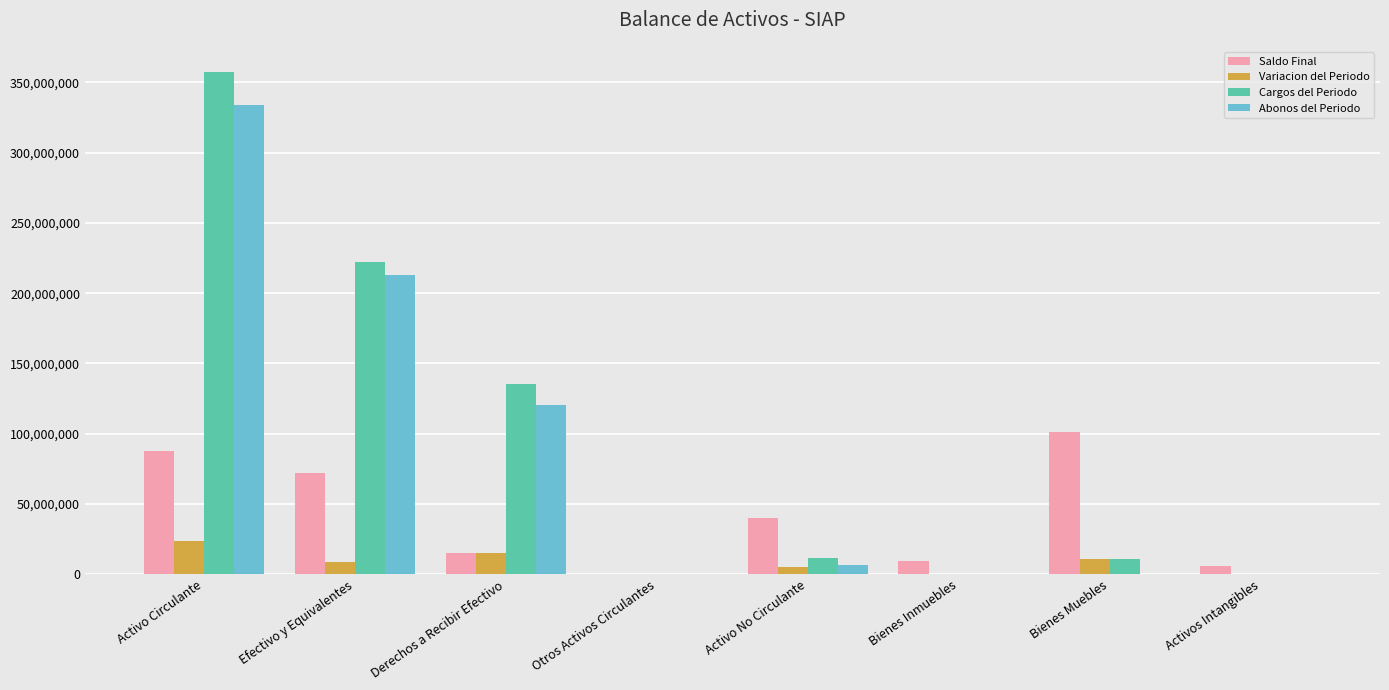

What is the sum of the Saldo Final values at Activo Circulante and Efectivo y Equivalentes?

159873905.1